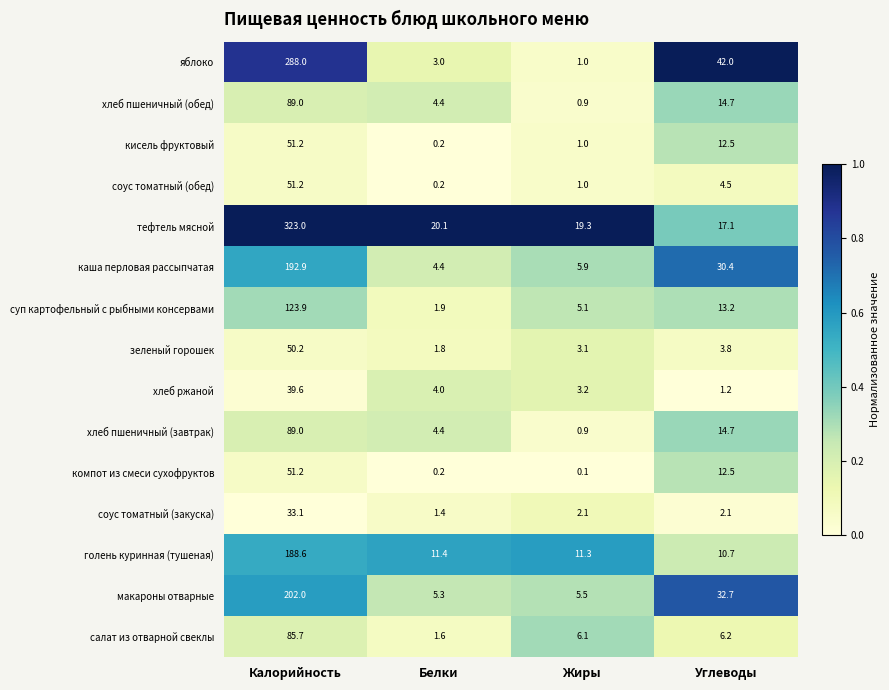

Which series has the largest total across all categories?

тефтель мясной